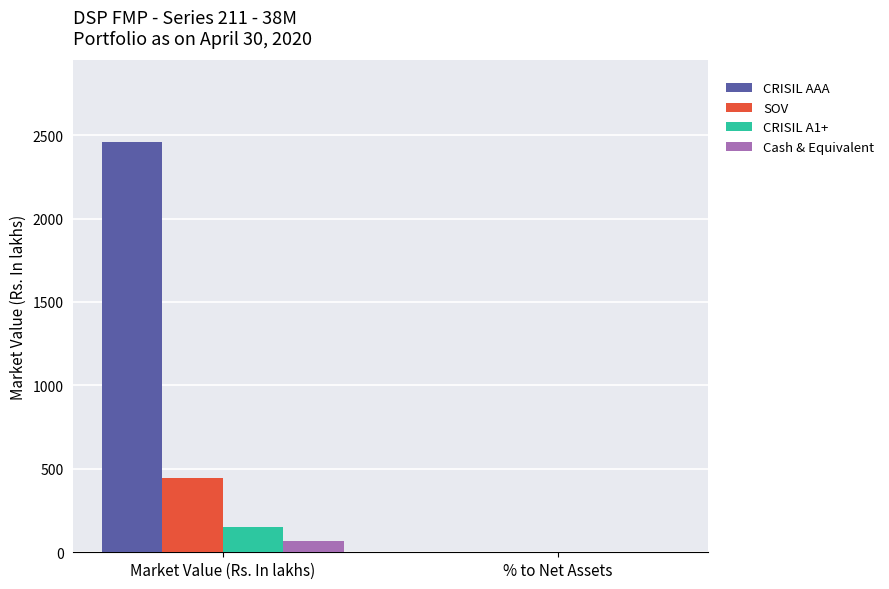

At which label is CRISIL AAA closest to 1228?

% to Net Assets